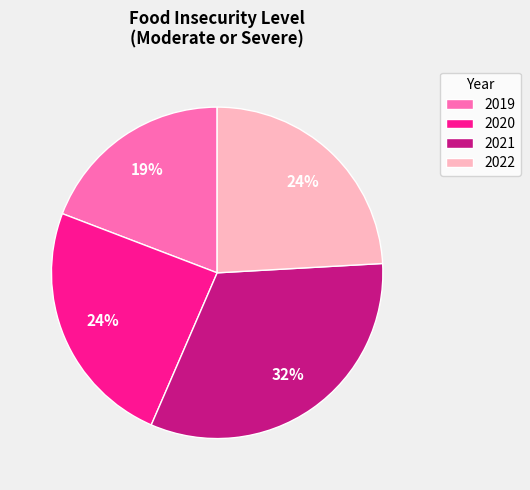

What percentage is the 2022 slice, to the nearest percent?

24%